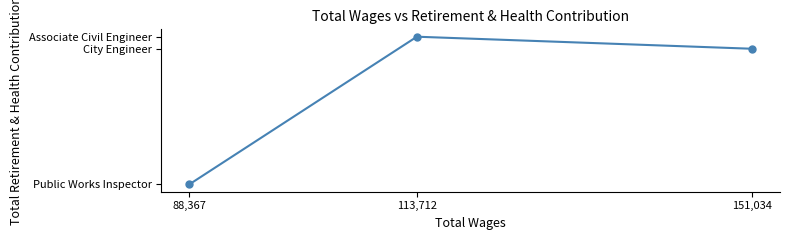

Rank the categories by value from lowest to highest.

88,367, 151,034, 113,712